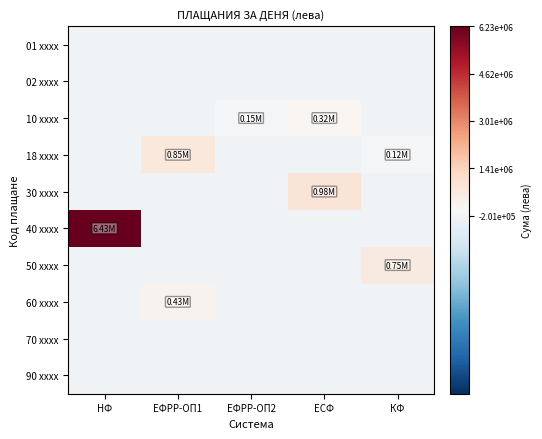

How many data points does each series have?

5